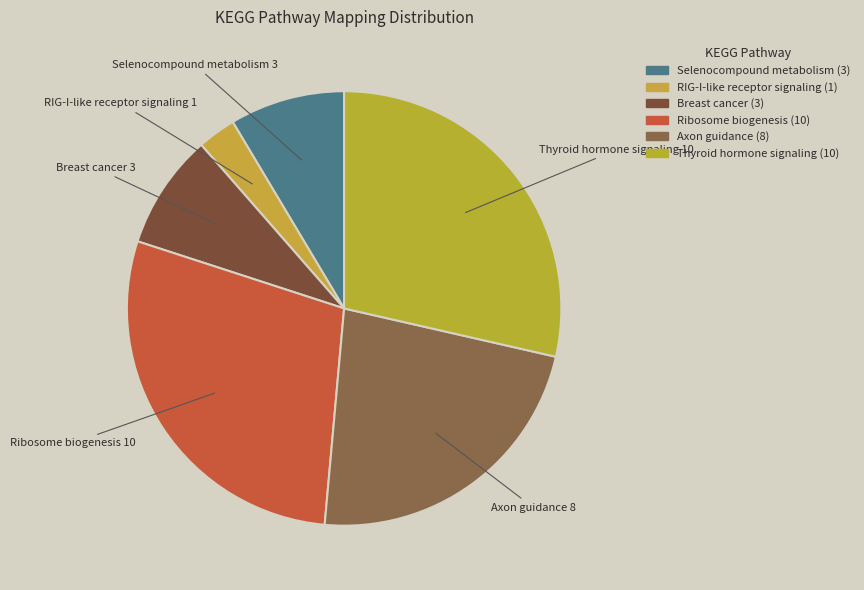

Count the number of slices in the pie.

6